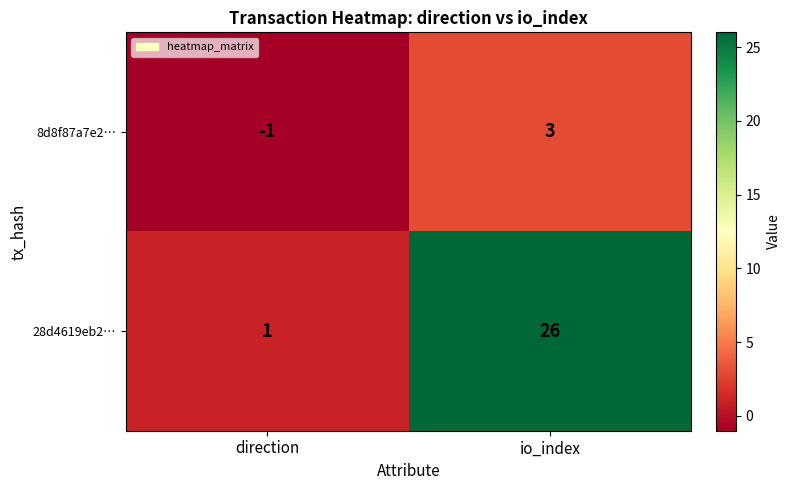

Reading right to left, transcribe all the data shown in this chart.

8d8f87a7e2…: io_index=3	direction=-1
28d4619eb2…: io_index=26	direction=1